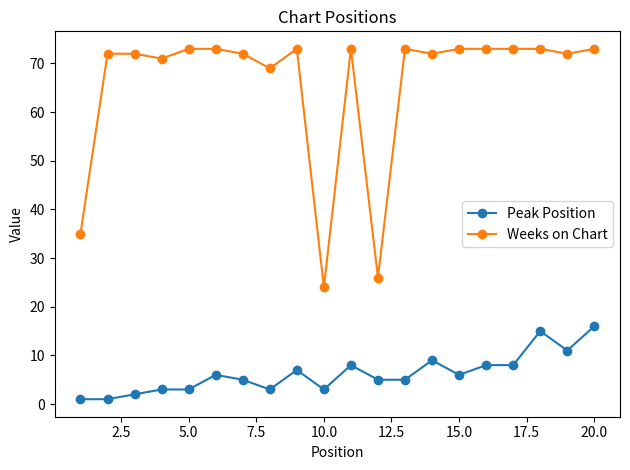

Which series has the widest spread of values?

Weeks on Chart